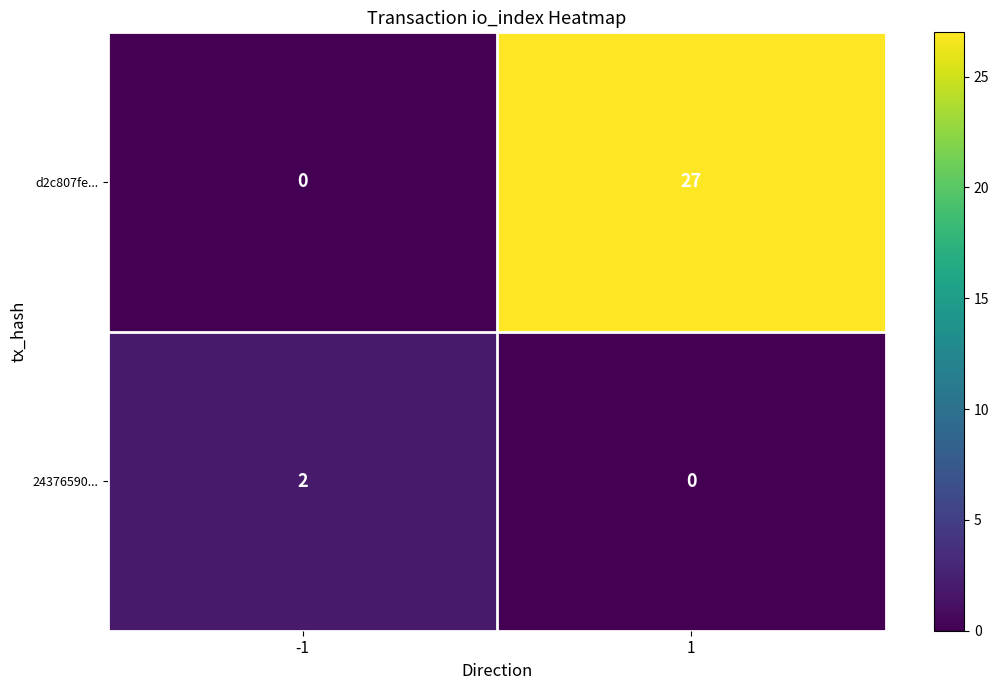

What is the highest value of the d2c807fe... series?

27